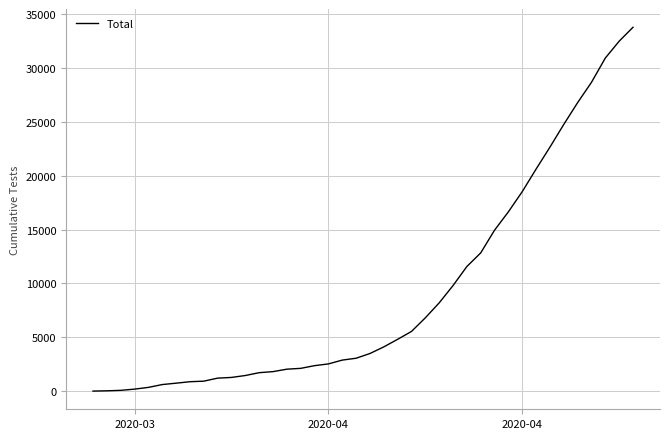

What is the maximum value shown in the chart?

33788